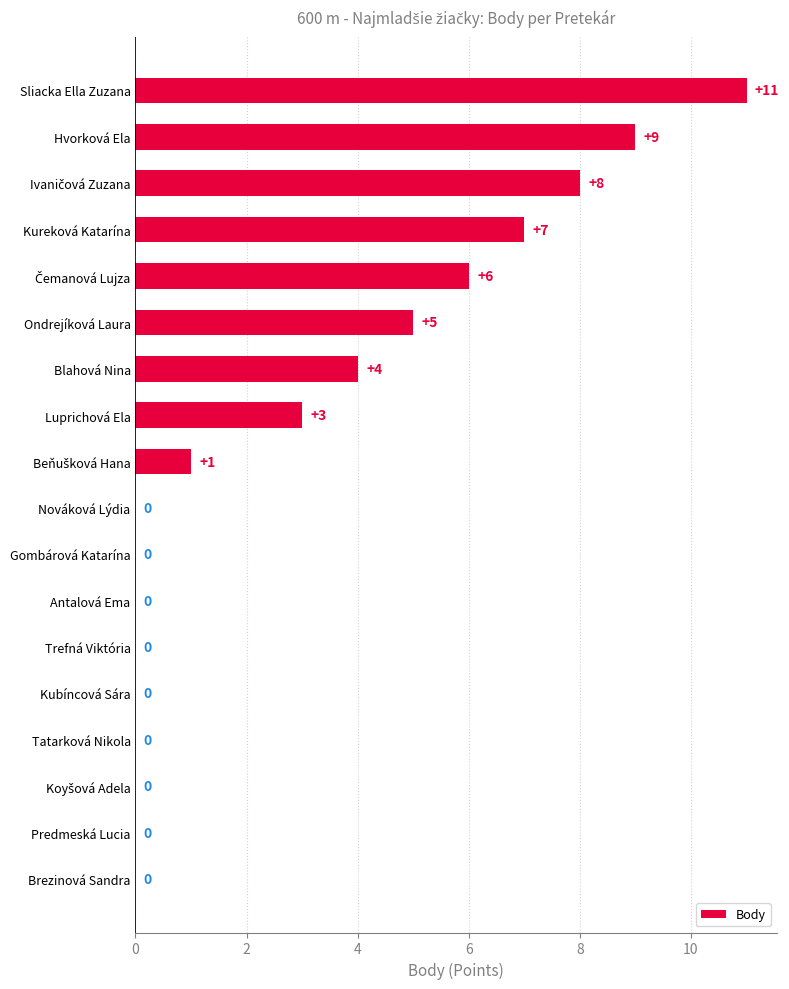

Is it true that the value at Sliacka Ella Zuzana is 11?

True